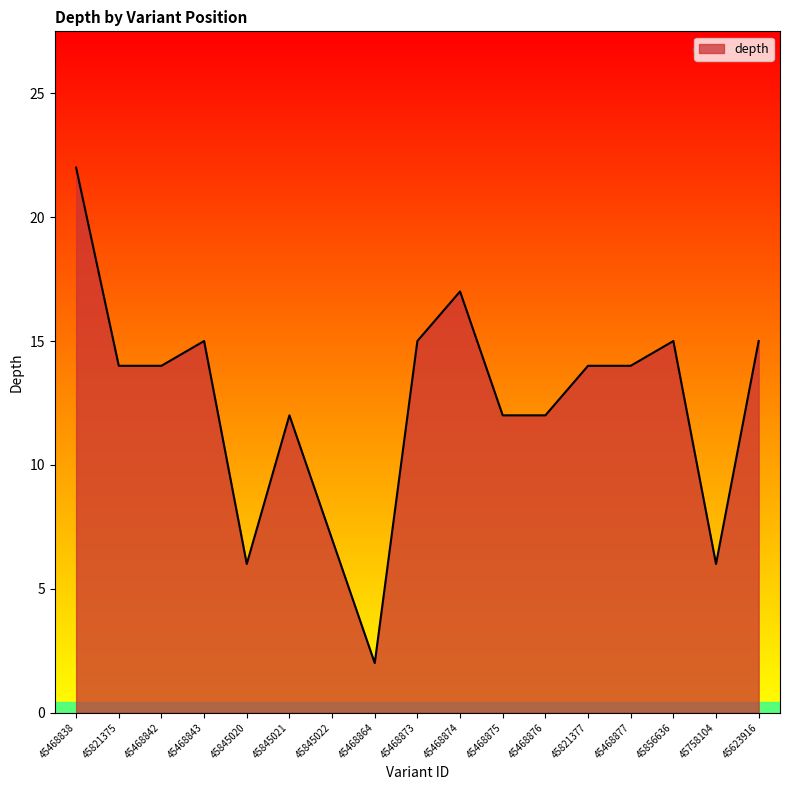

Approximately how many times larger is the value at 45821377 compared to 45845021?

1.2